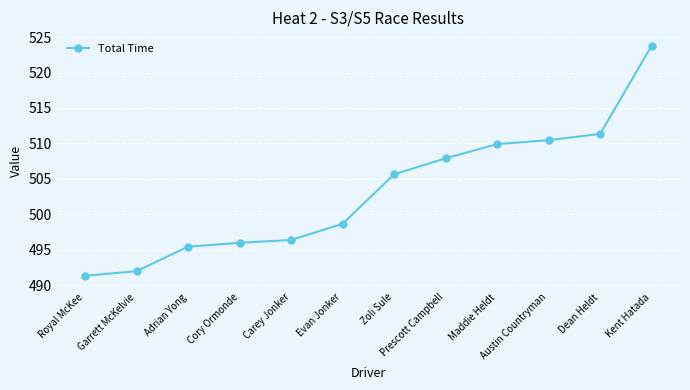

Approximately how many times larger is the value at Carey Jonker compared to Prescott Campbell?

1.0